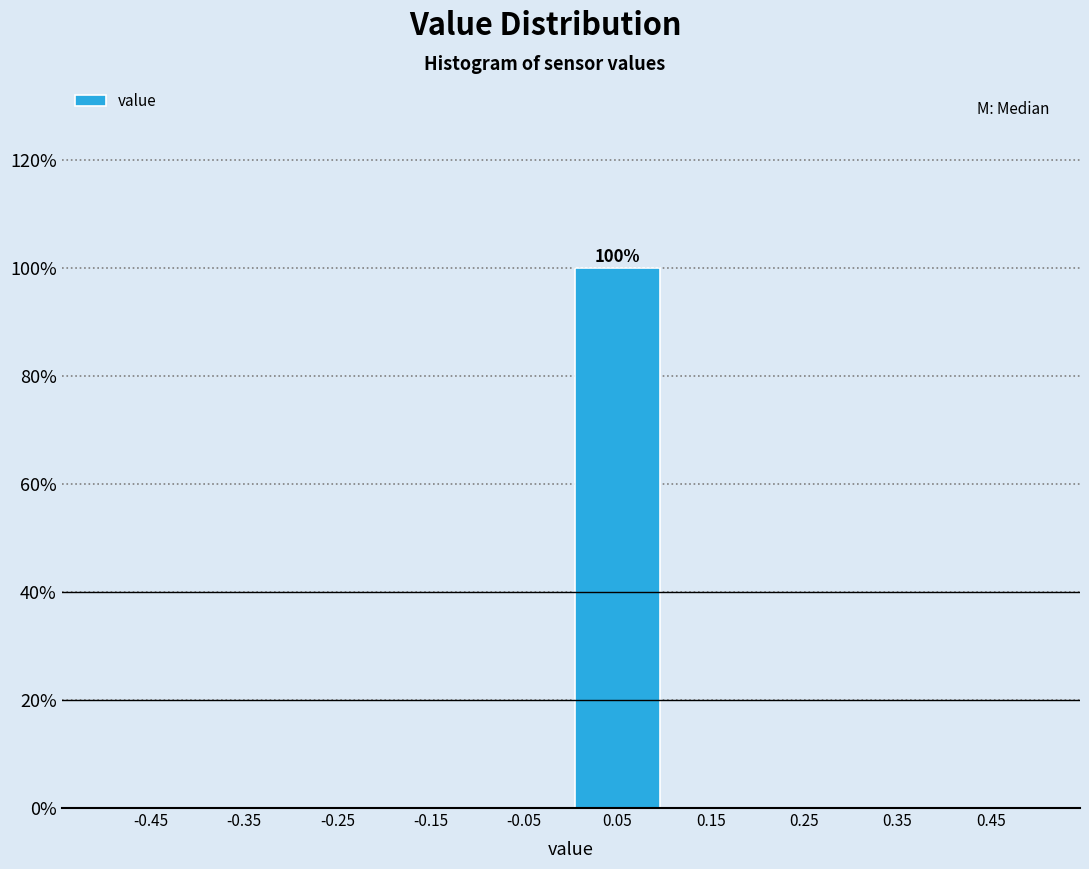

Which range on the x-axis has the tallest bar?

0.0 to 0.1